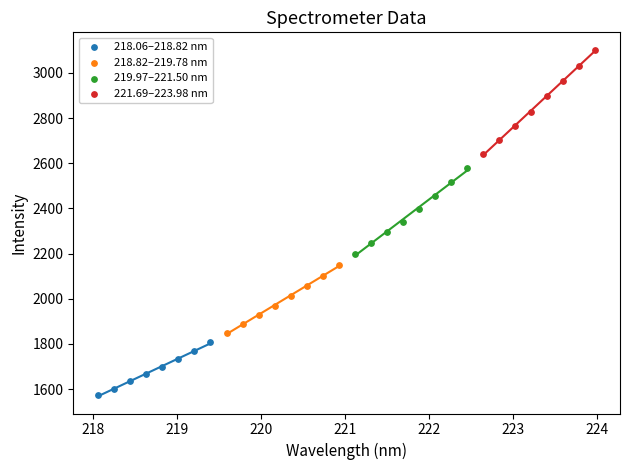

Which series has the largest Y range (max minus min)?

221.69–223.98 nm